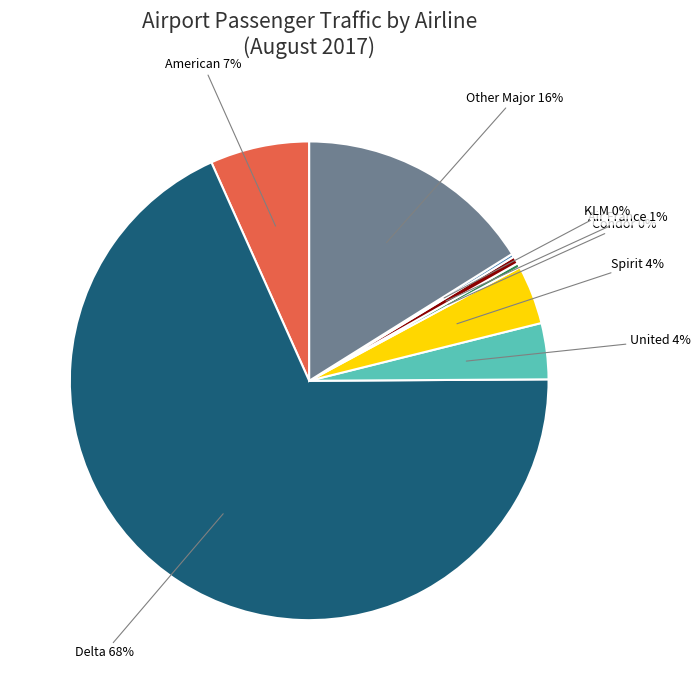

To the nearest percent, what is the difference between the largest and smallest slice percentages?

68%